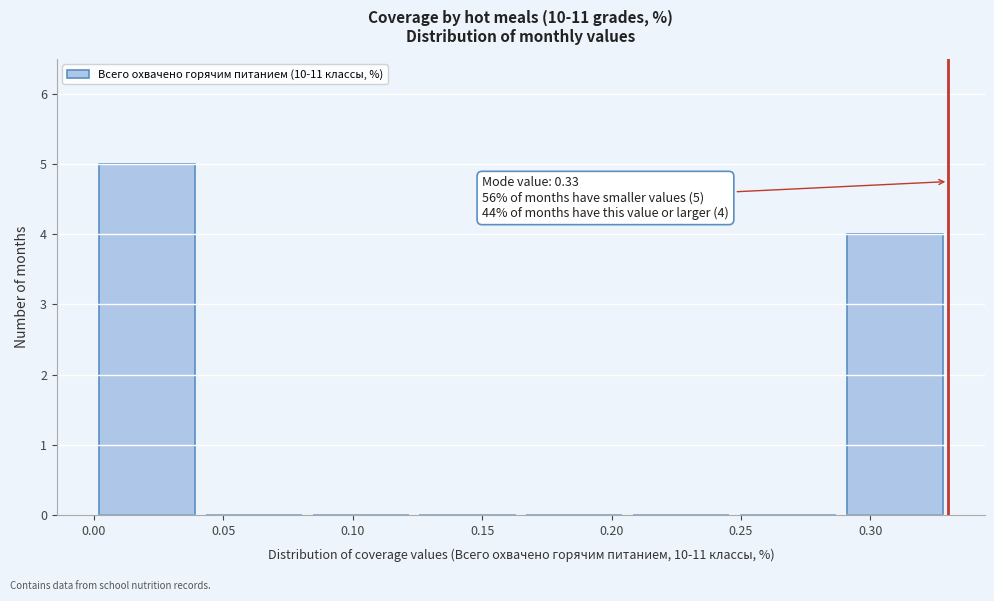

Over which range of the x-axis is the bar tallest?

0.000 to 0.040